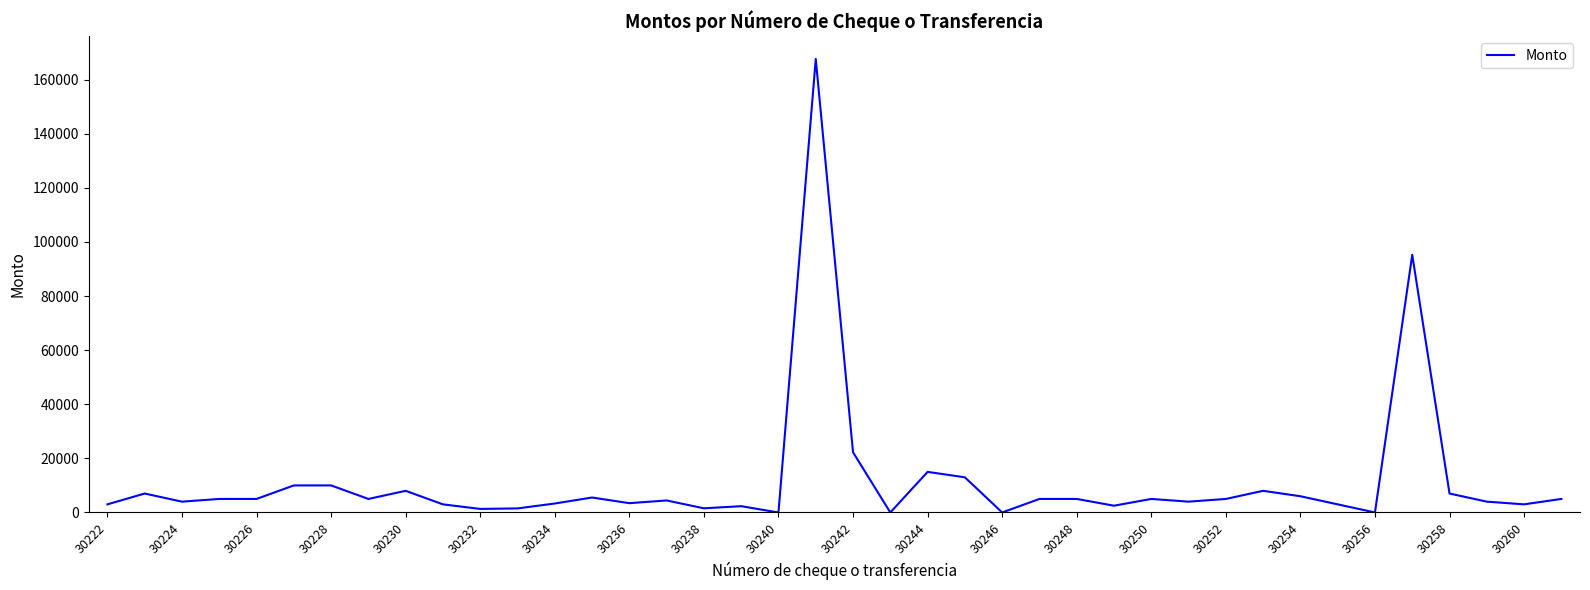

What is the greatest value displayed?

167643.2